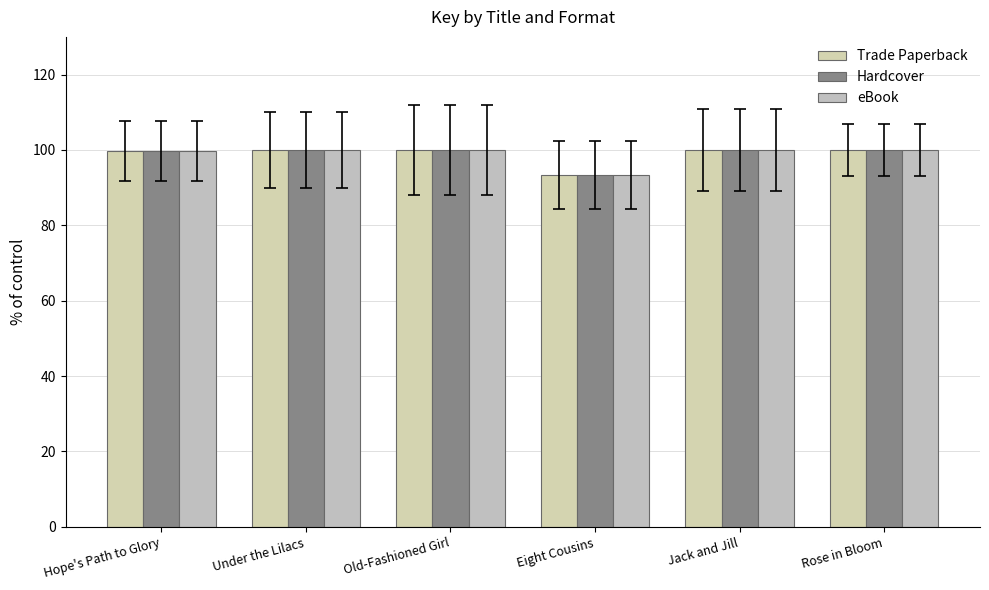

What is the label of the 4th bar from the left?

Eight Cousins